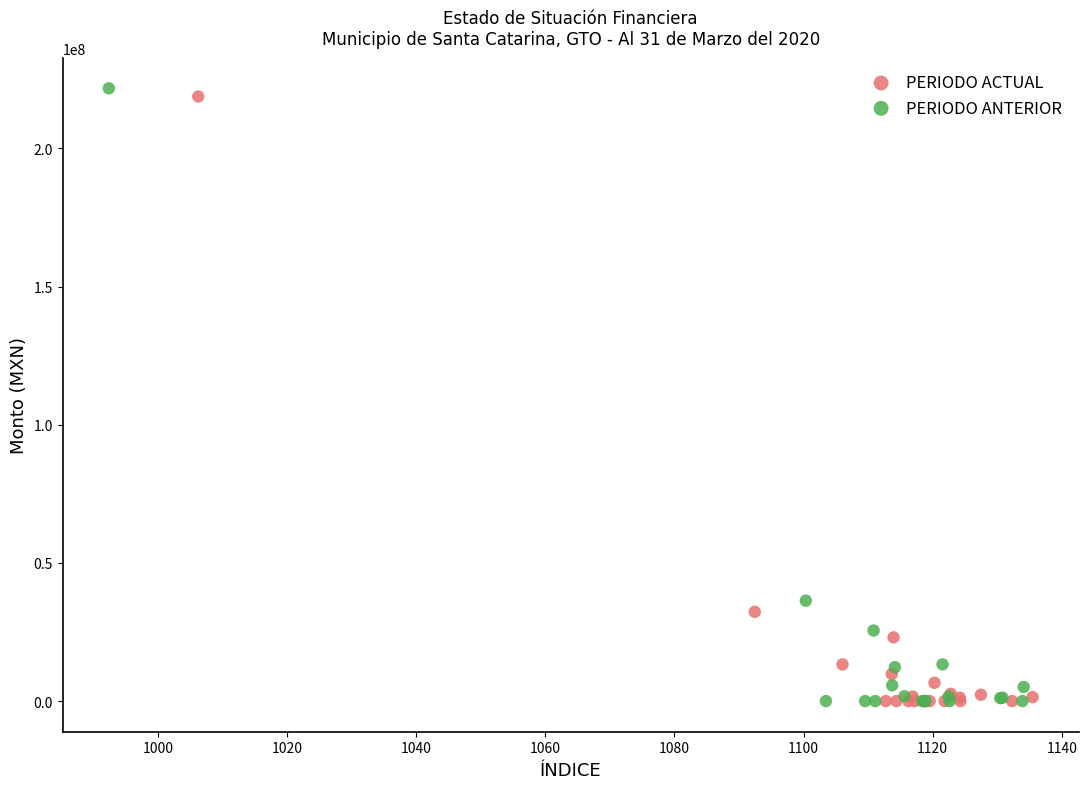

What are all the series names shown in the legend?

PERIODO ACTUAL, PERIODO ANTERIOR